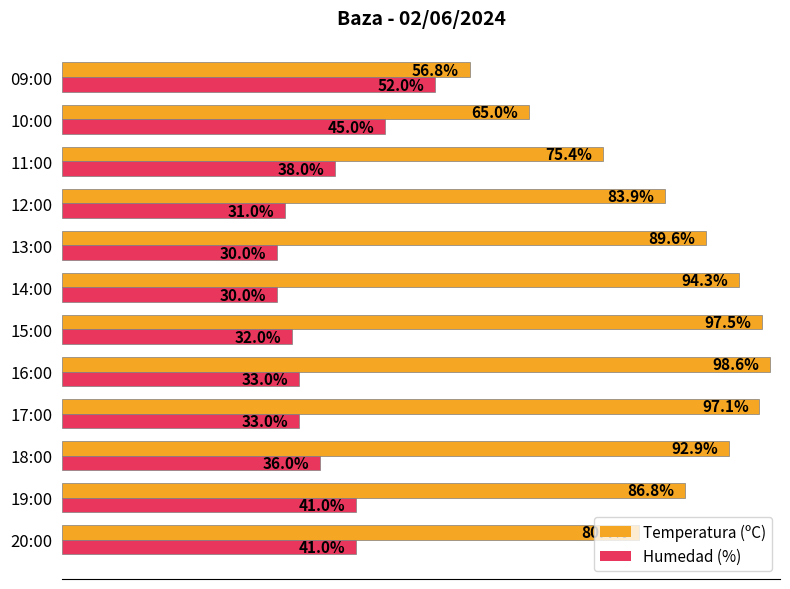

Where is Temperatura (ºC) nearest to the value 77?

11:00